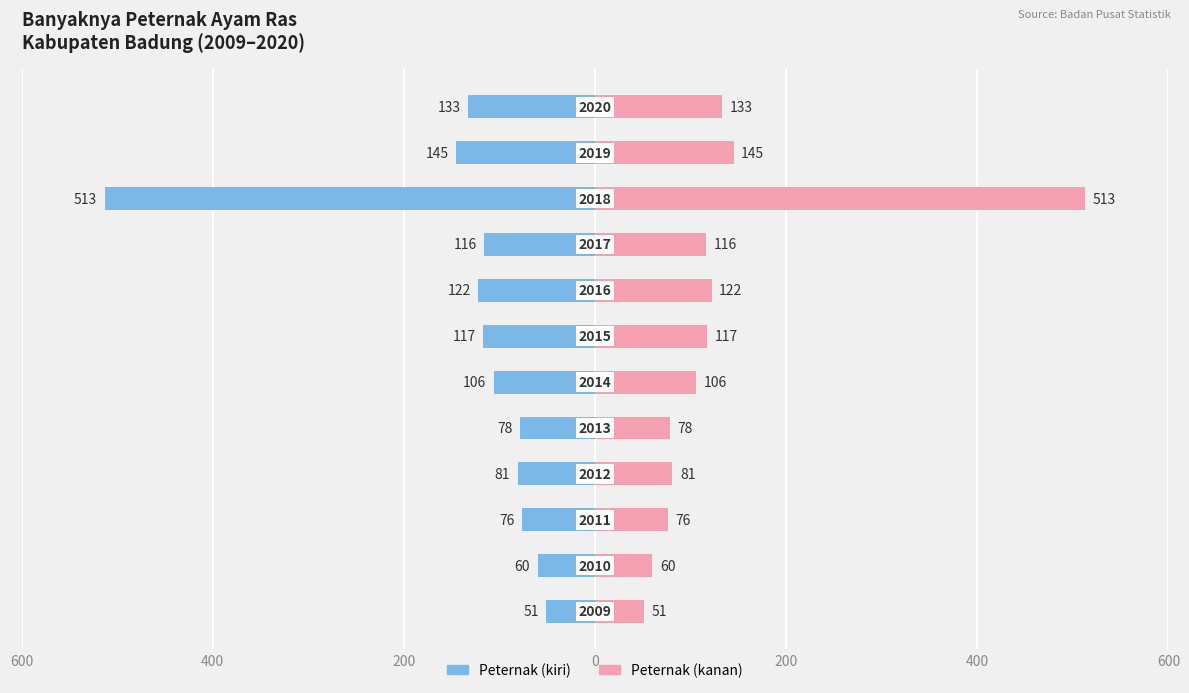

How many bars are there in total?

24